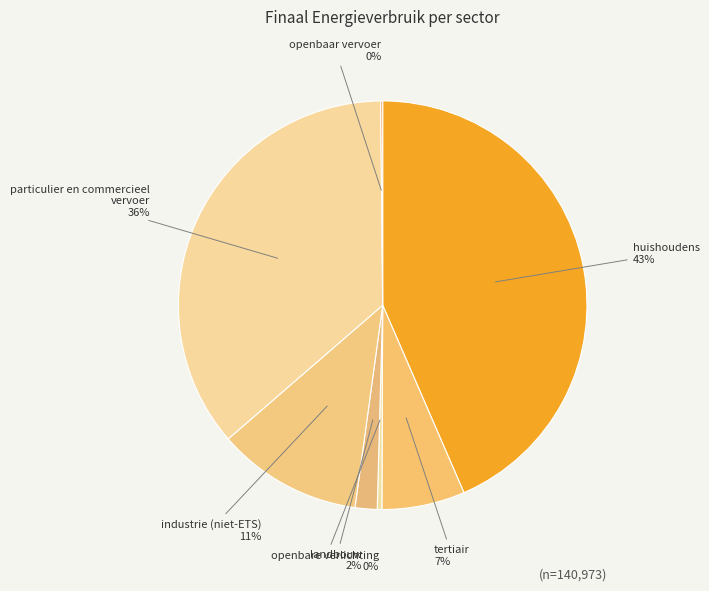

Count the number of slices in the pie.

7